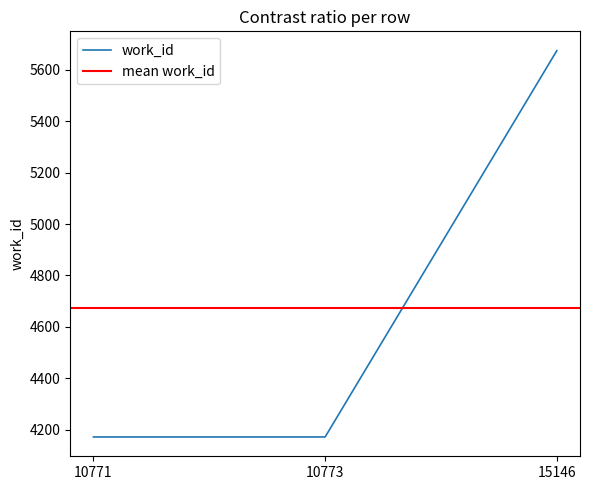

At which label is the value closest to 4923?

10771